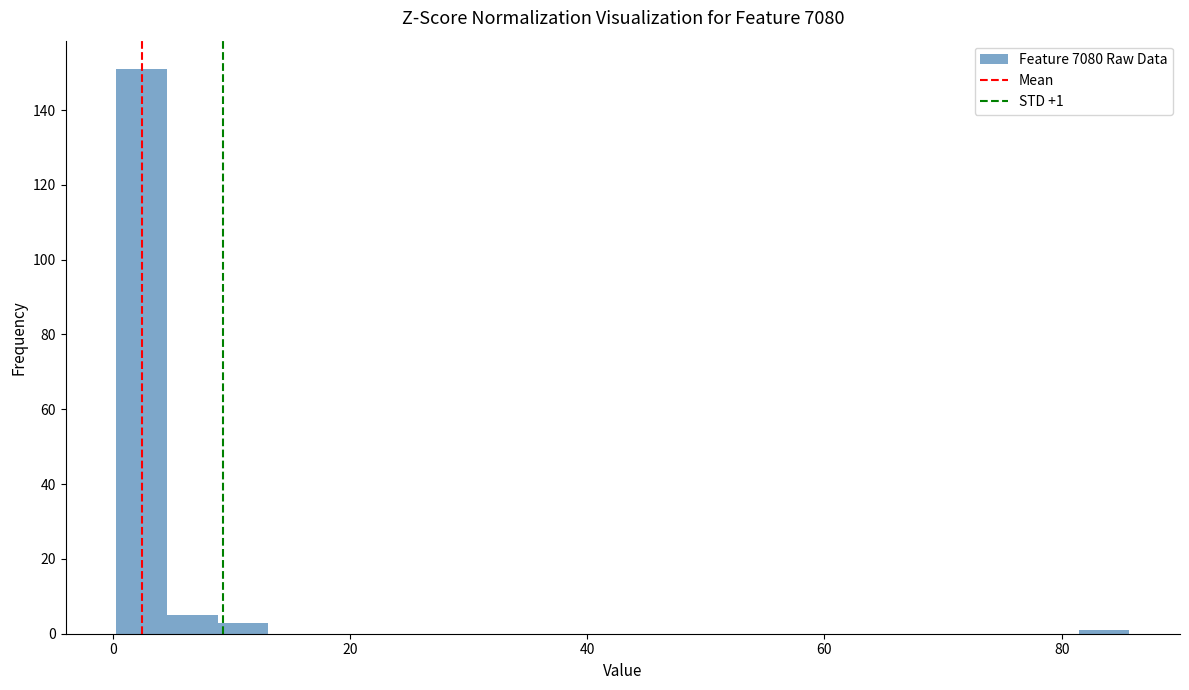

Around what value on the x-axis is the tallest bar? Give the approximate position of its centre, as read against the axis.

2